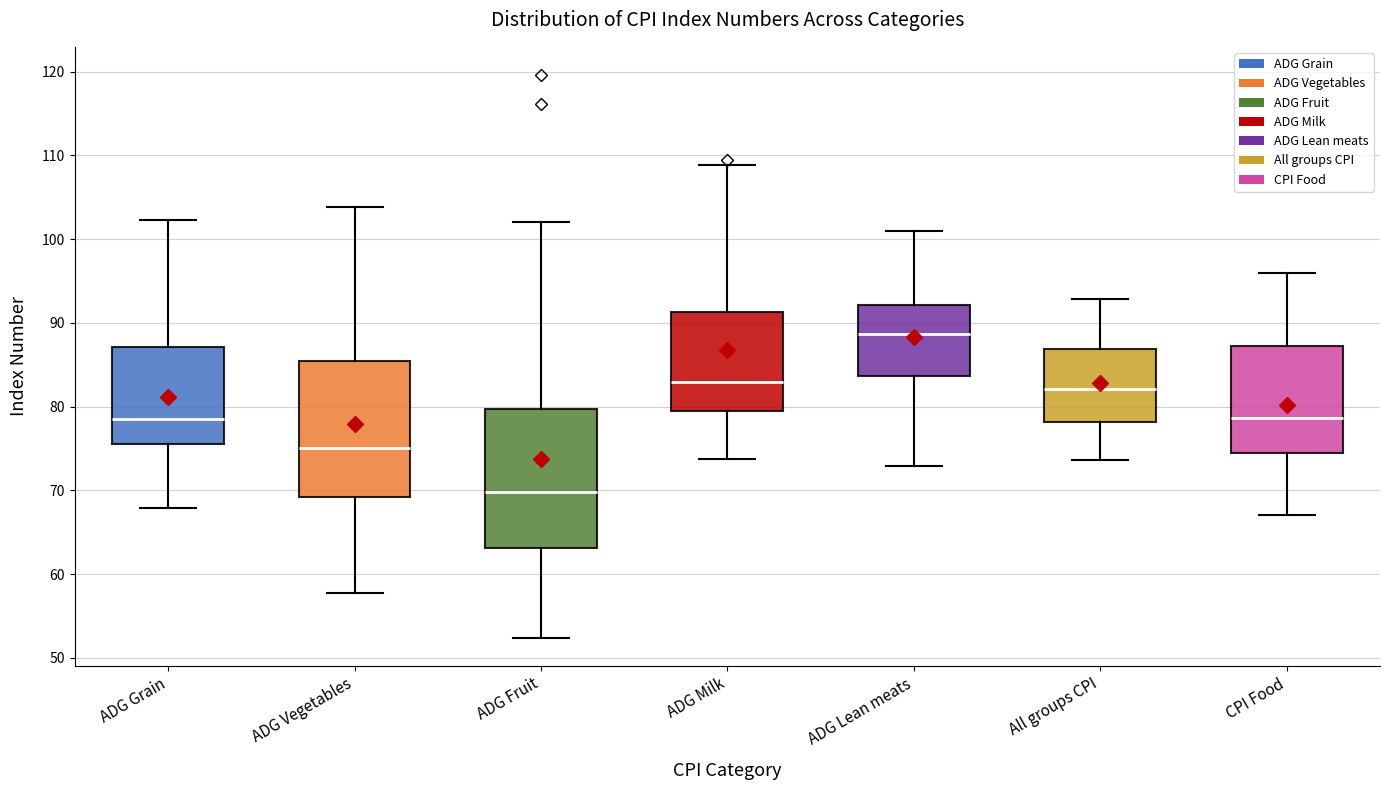

Reading left to right, transcribe this box plot: for each box, give where its median line is, the range the box spans, and where its two whiskers end, as read against the y-axis. The values are not printed on the chart, so give them approximately, as read against the axis.

ADG Grain: median 79, box 76 to 87, whiskers 68 to 102
ADG Vegetables: median 75, box 69 to 86, whiskers 58 to 104
ADG Fruit: median 70, box 63 to 80, whiskers 52 to 102
ADG Milk: median 83, box 80 to 91, whiskers 74 to 109
ADG Lean meats: median 89, box 84 to 92, whiskers 73 to 101
All groups CPI: median 82, box 78 to 87, whiskers 74 to 93
CPI Food: median 79, box 74 to 87, whiskers 67 to 96